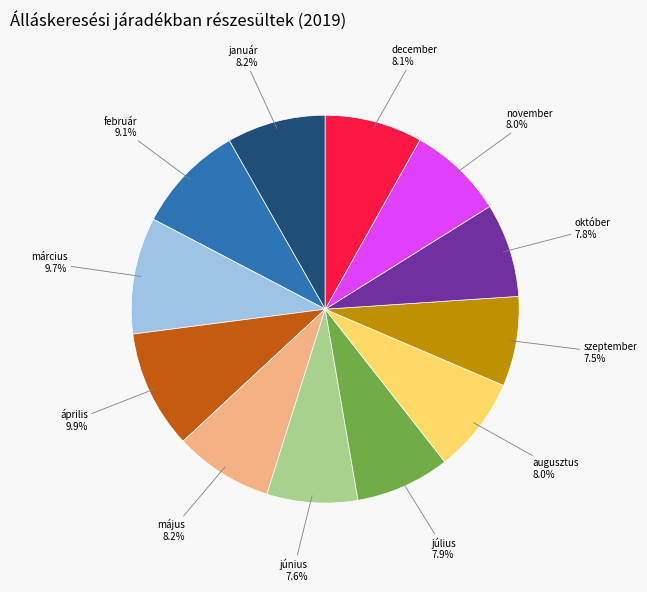

To the nearest percent, what is the difference between the largest and smallest slice percentages?

2%